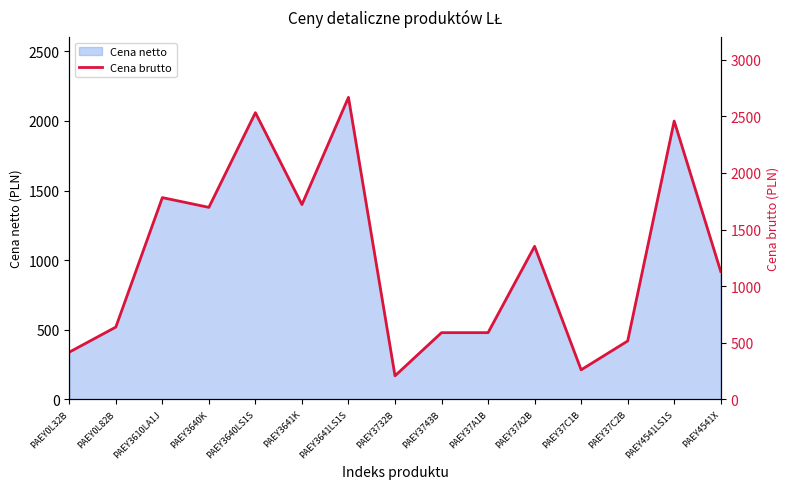

At which category does the chart reach its peak across all series?

PAEY3641LS1S